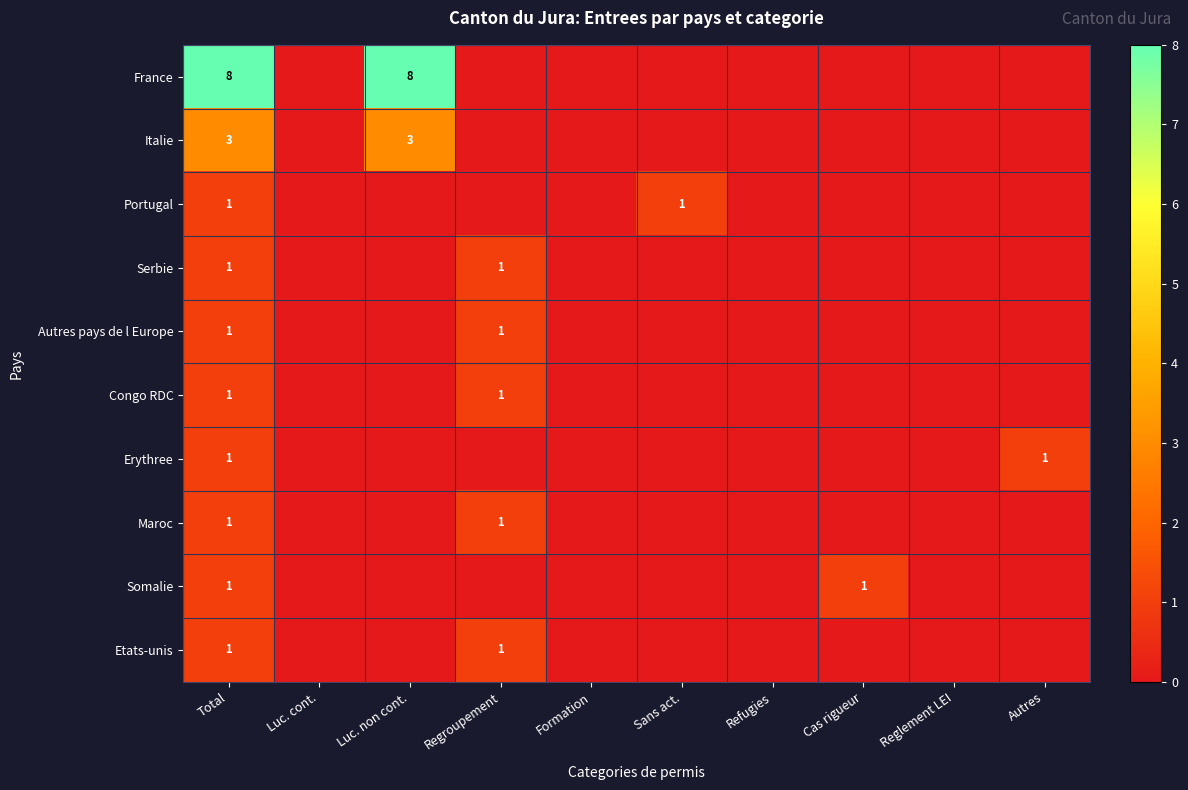

Which series changed the most between Formation and Sans act.?

Portugal